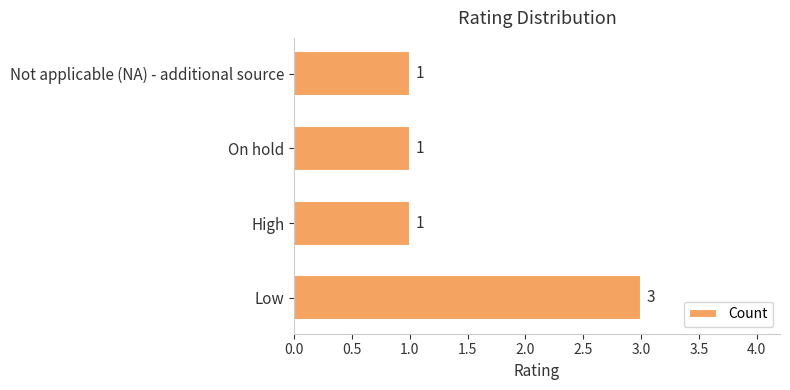

The value at Not applicable (NA) - additional source is 1. True or false?

True